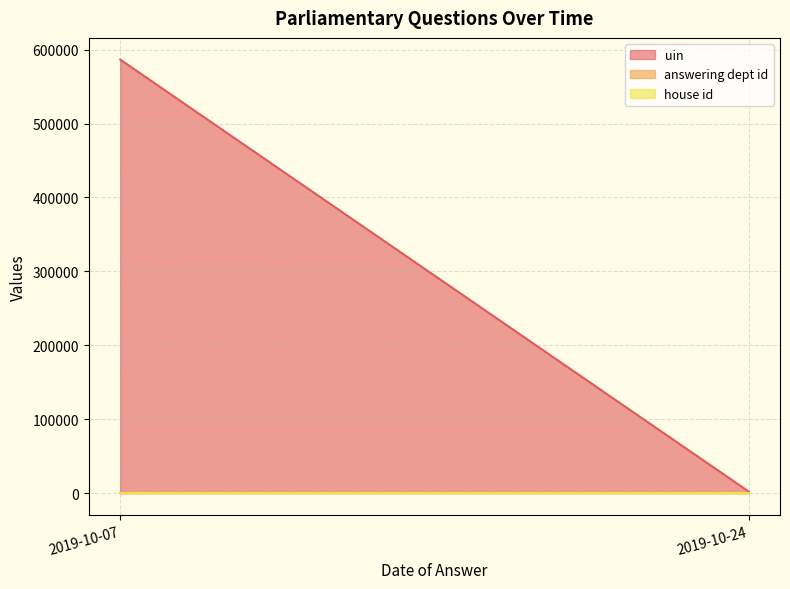

True or false: house id and answering dept id intersect in this chart.

False